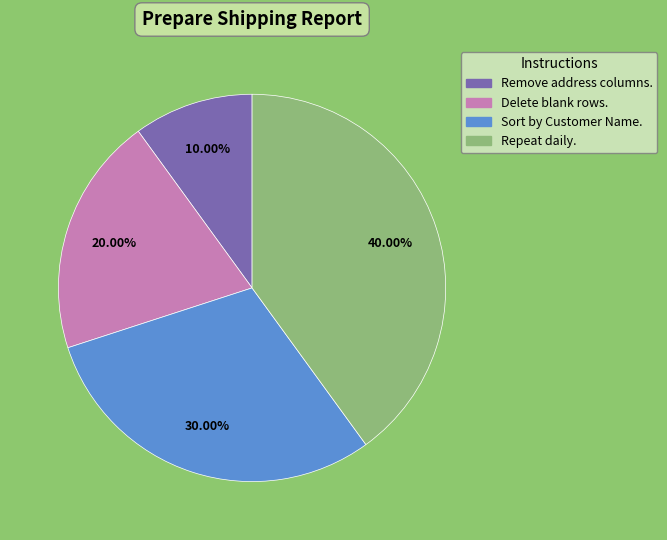

To the nearest percent, what is the difference between the Sort by Customer Name. and Remove address columns. slice percentages?

20%